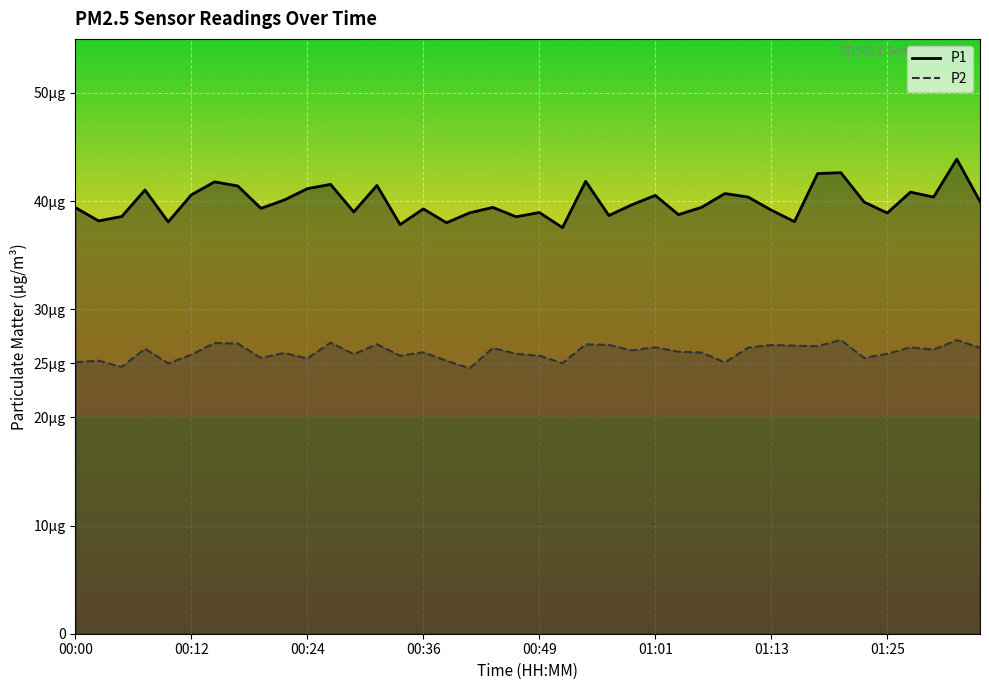

At which category is the sum across all series the highest?

38